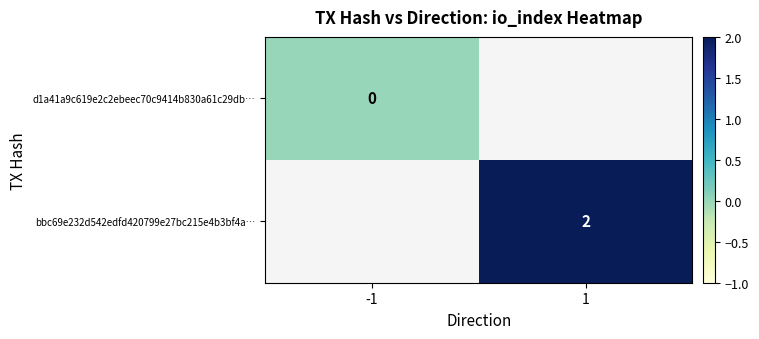

How many categories are shown in the chart?

2